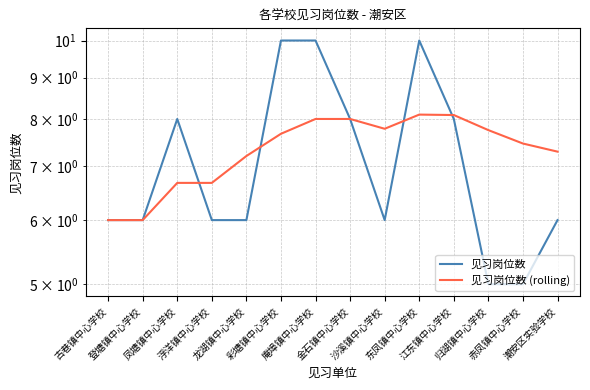

At which label does 见习岗位数 (rolling) first exceed 7?

龙湖镇中心学校